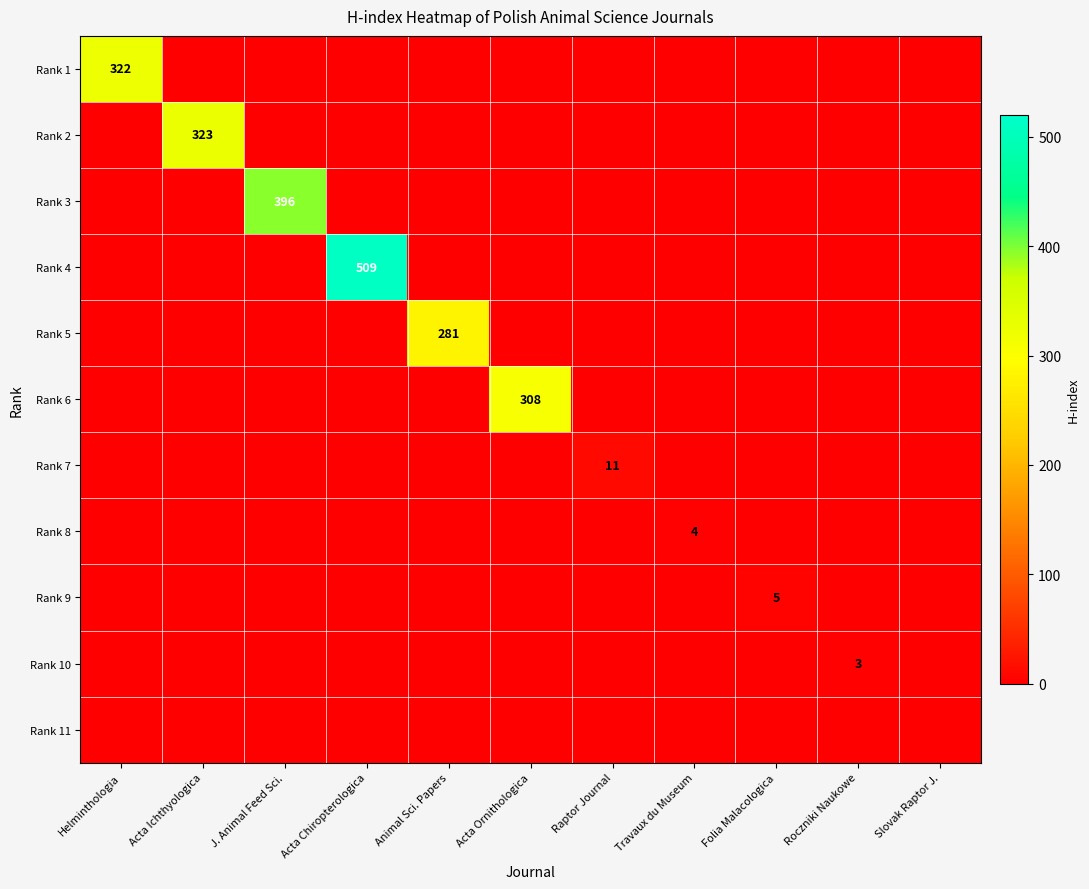

At which category does the chart reach its minimum across all series?

Acta Ichthyologica